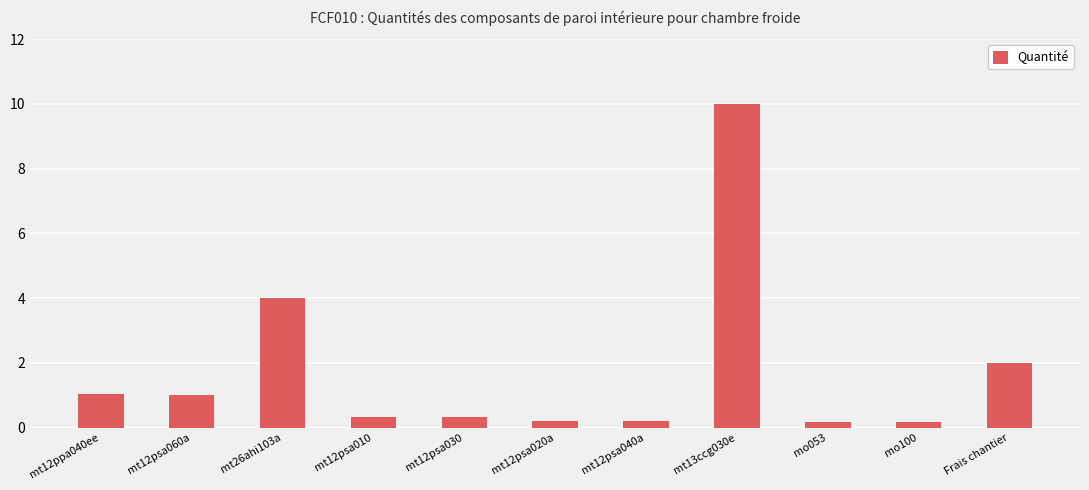

What is the average value?

1.8